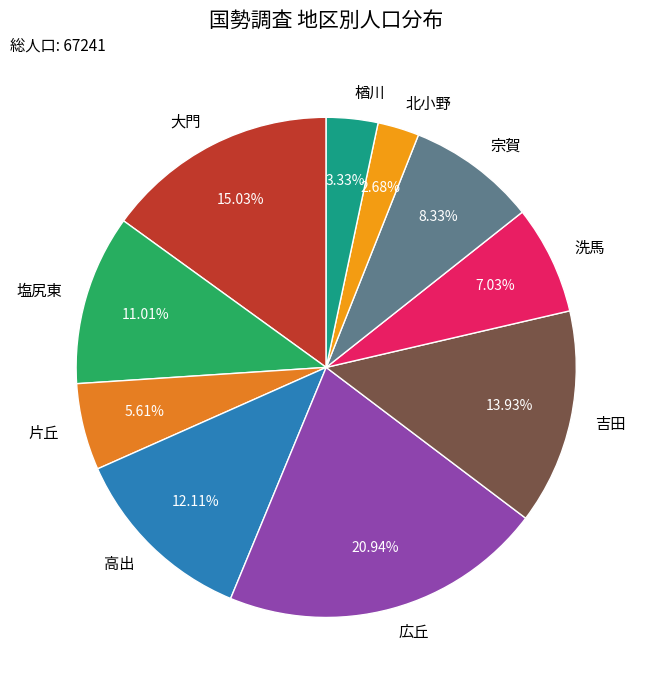

What is the ratio of the value at 北小野 to the value at 大門?

0.2